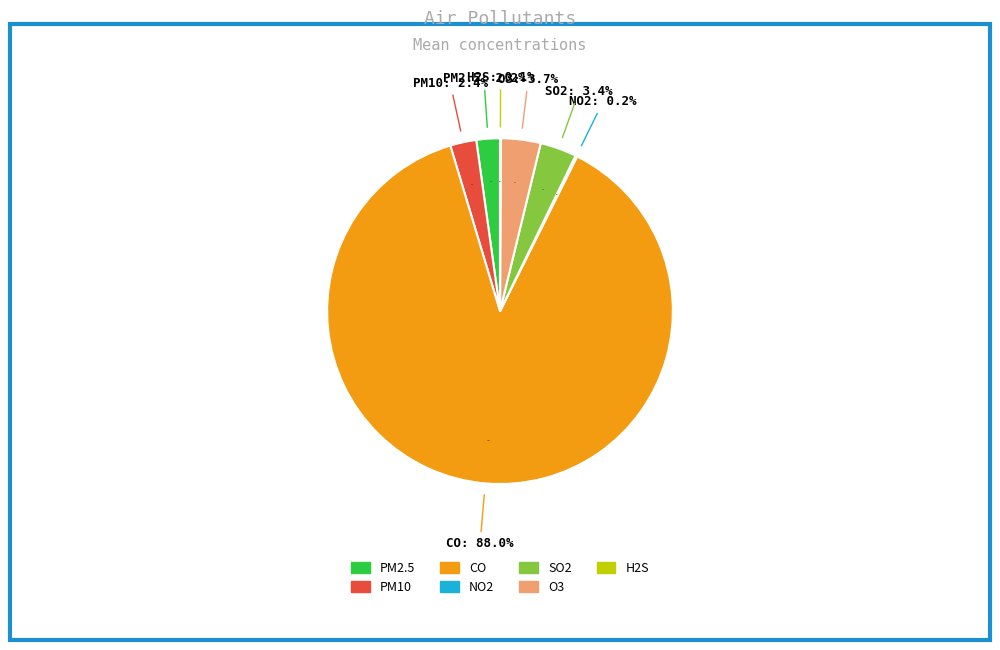

Between H2S (мкг/м³) and NO2 (мкг/м³), which is larger?

NO2 (мкг/м³)